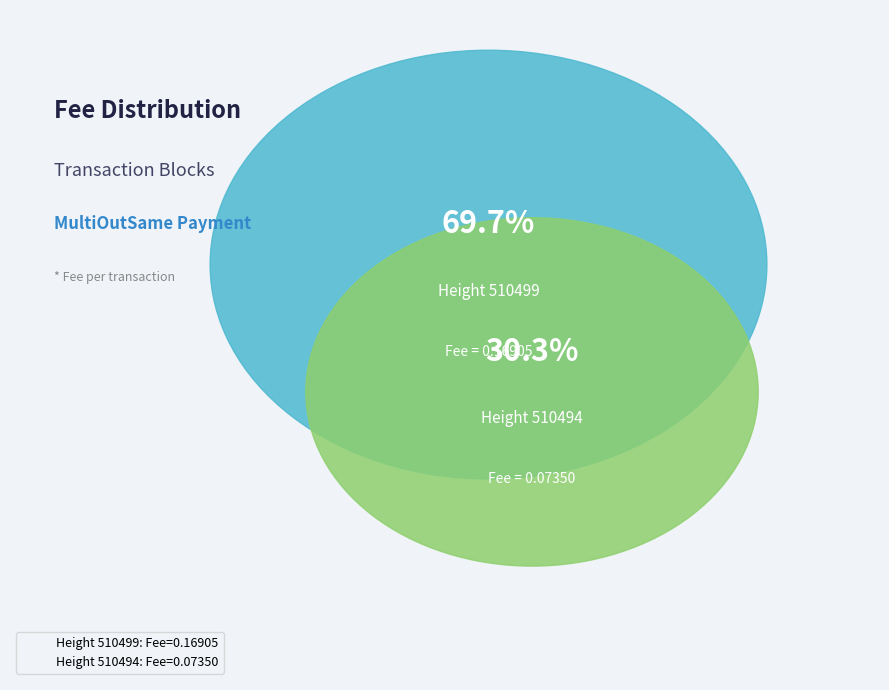

The 510494 slice represents 41% of the pie. True or false?

False